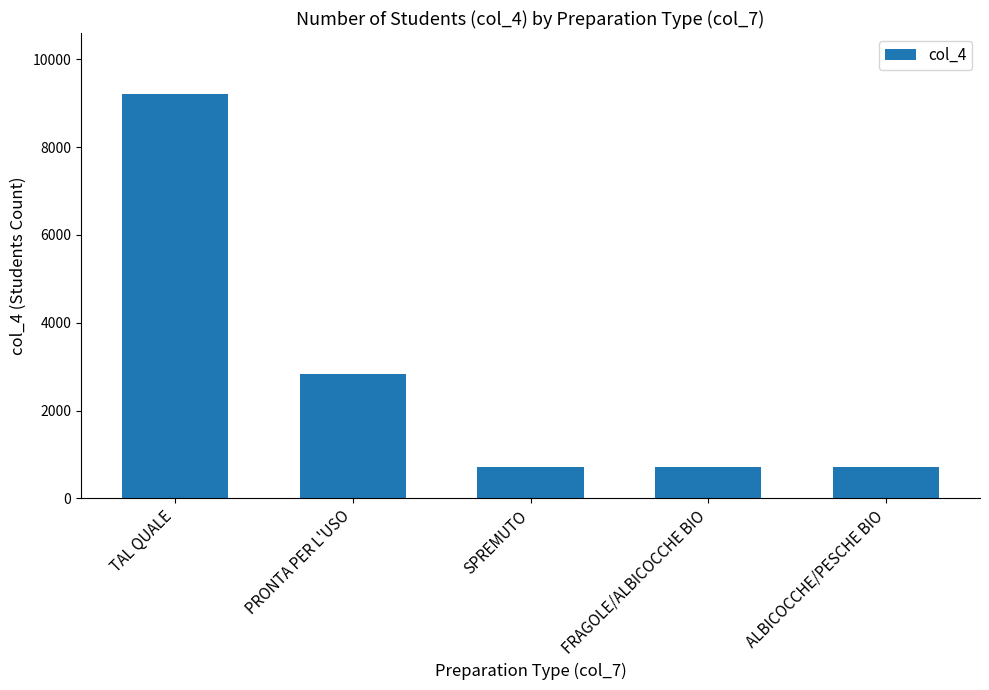

What is the label of the 4th bar from the right?

PRONTA PER L'USO